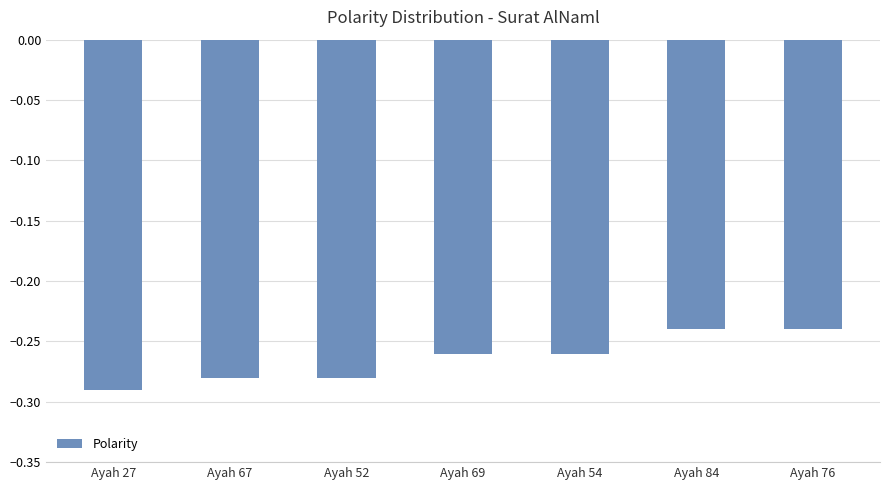

The chart shows a value of -0.2 at Ayah 67. True or false?

False